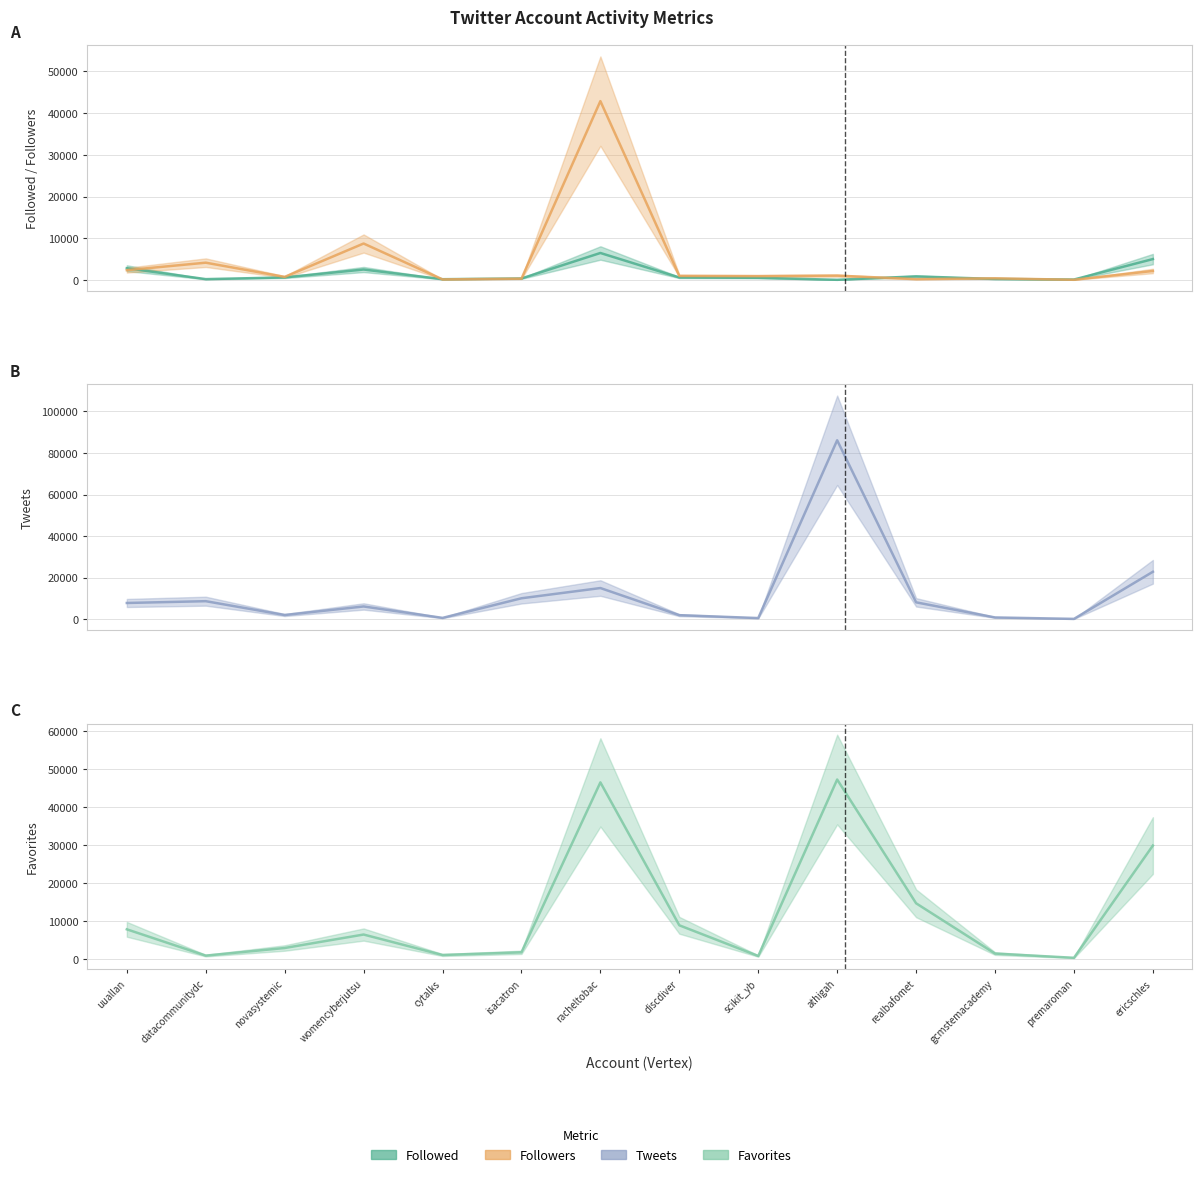

Which series has the largest total across all categories?

Tweets